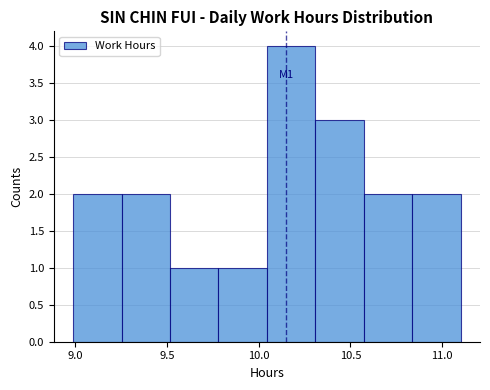

Over which range of the x-axis is the bar tallest?

10.05 to 10.30